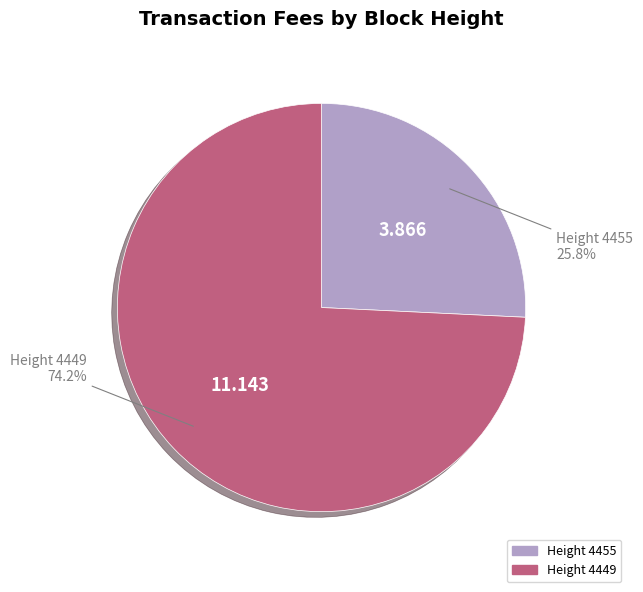

Does any single category account for the majority?

Yes